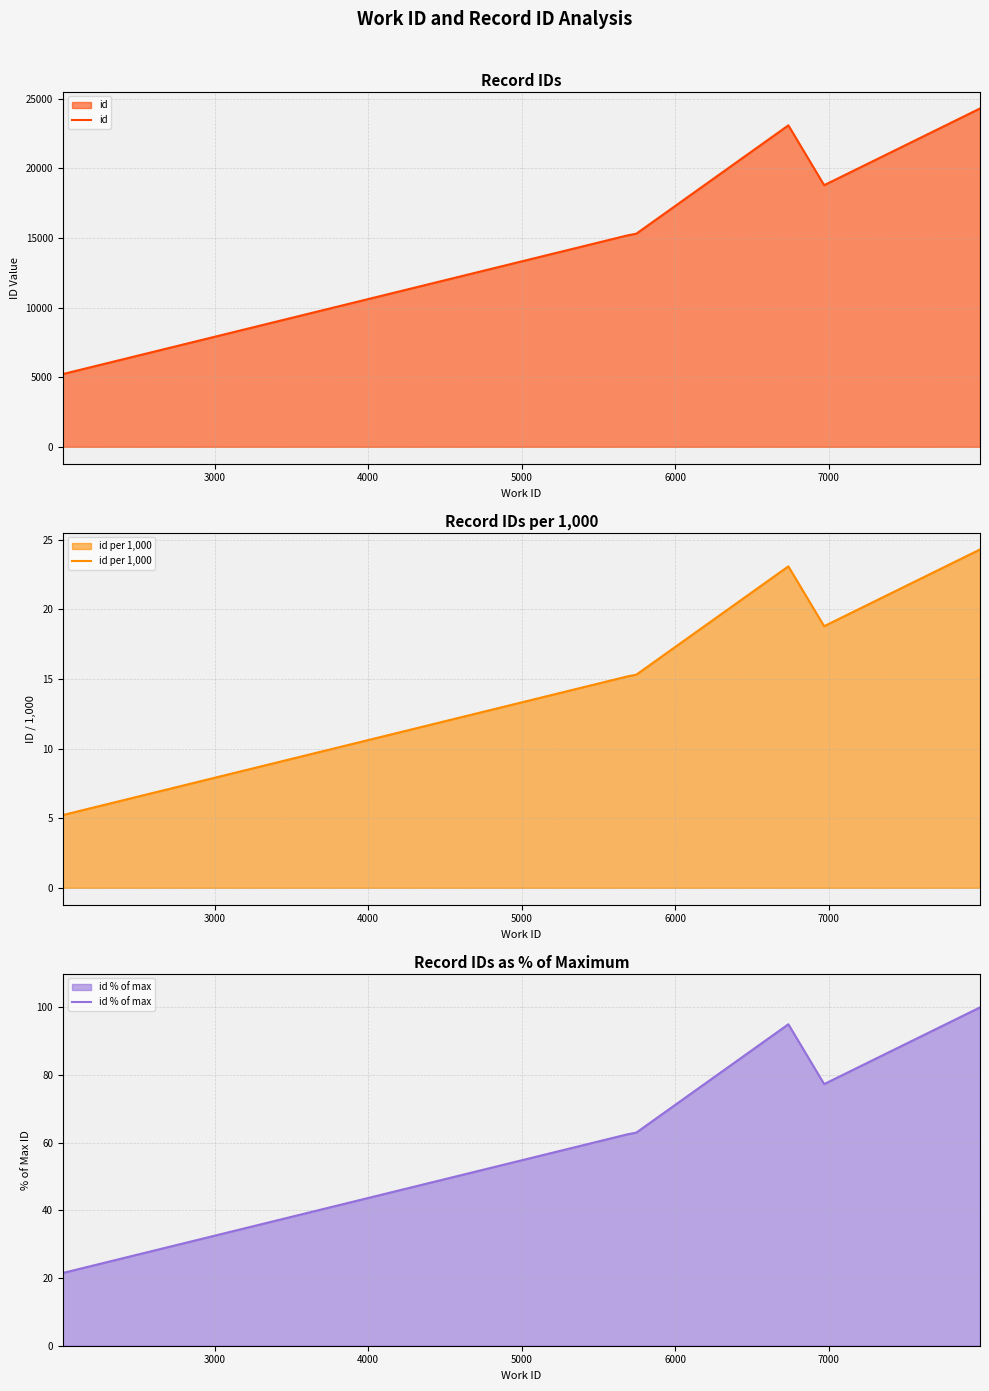

How many data points in id % of max are above 62?

6